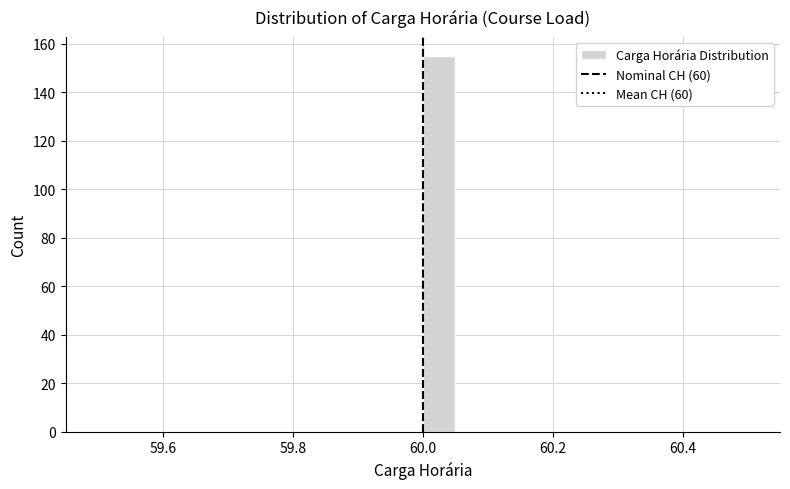

Around what value on the x-axis is the tallest bar? Give the approximate position of its centre, as read against the axis.

60.02